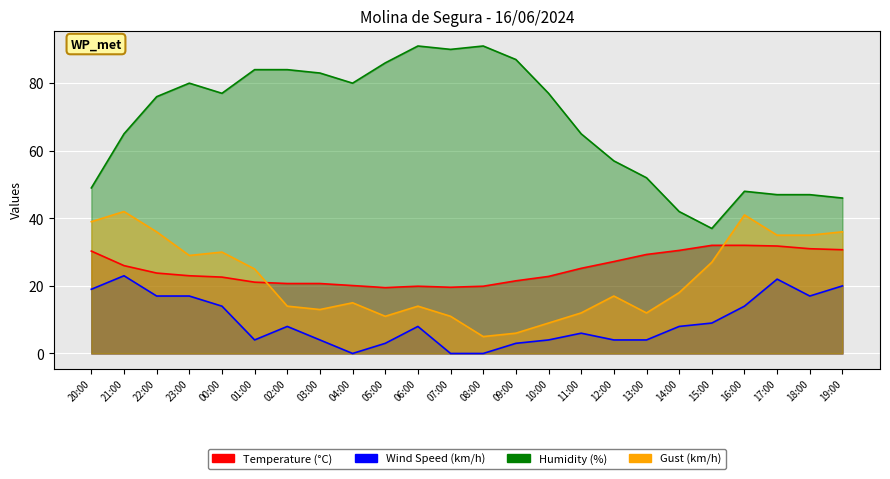

What is the label of the 17th point from the left?

12:00